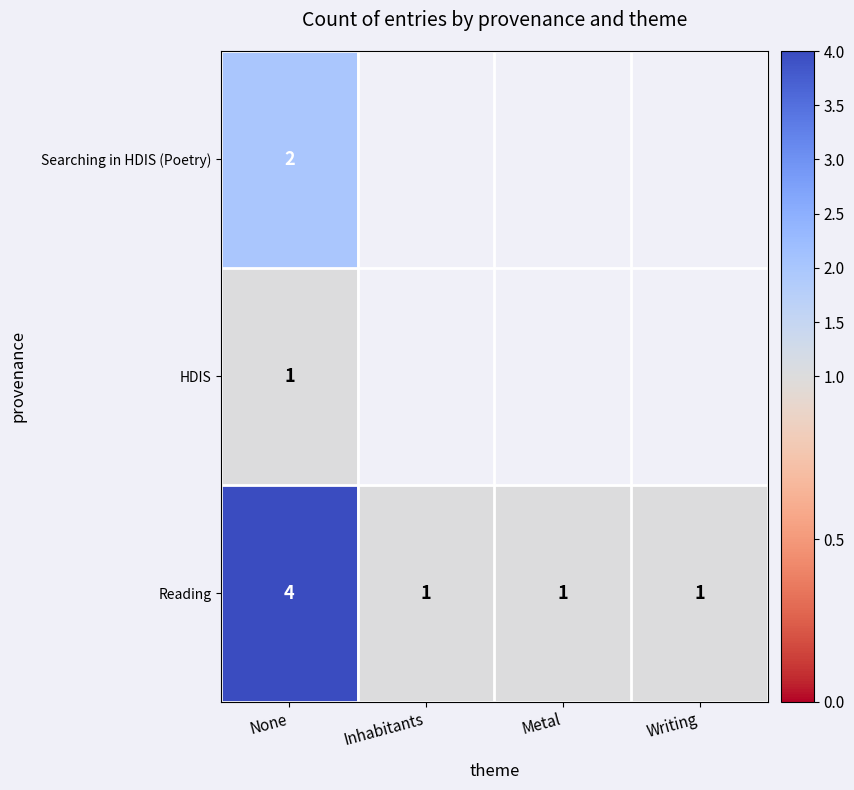

Is it true that Reading equals 2 at Writing?

False